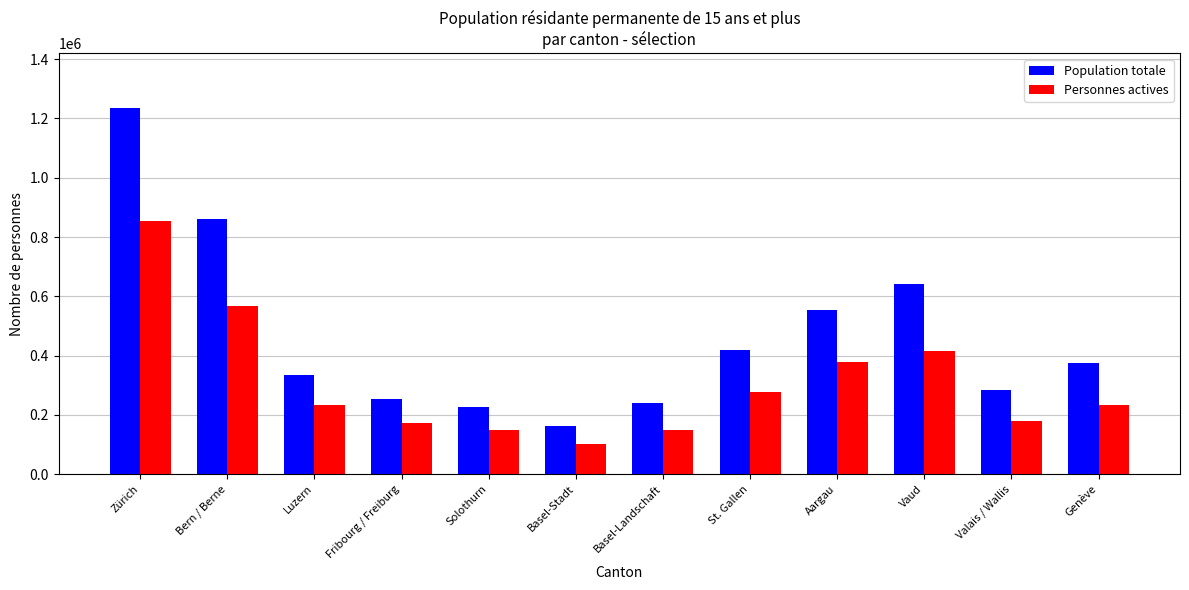

Which series changed the most between Fribourg / Freiburg and Basel-Stadt?

Population totale